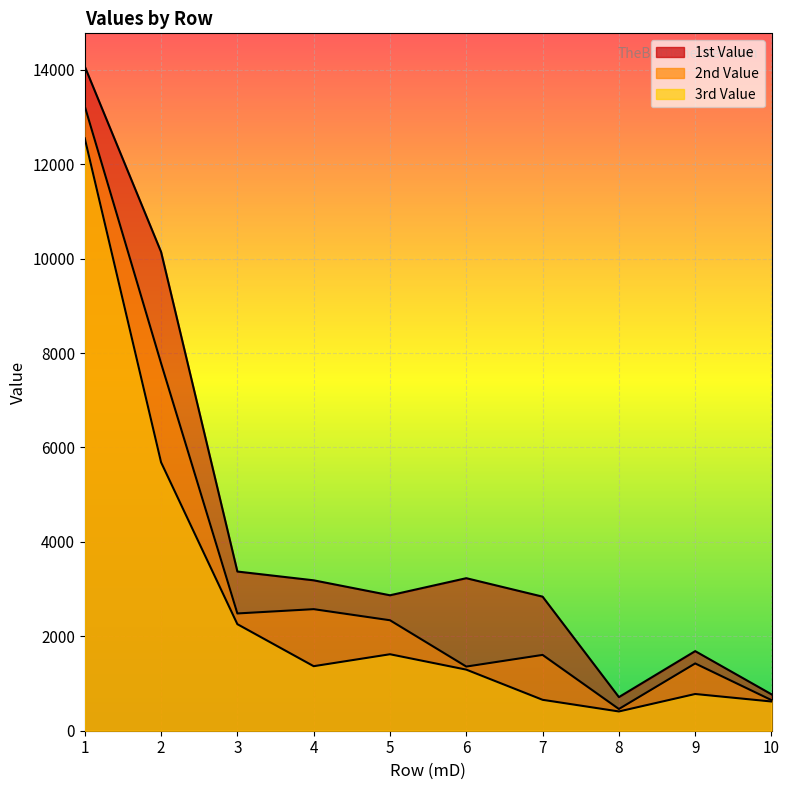

True or false: 2nd Value has a value of 1114 at 4.

False